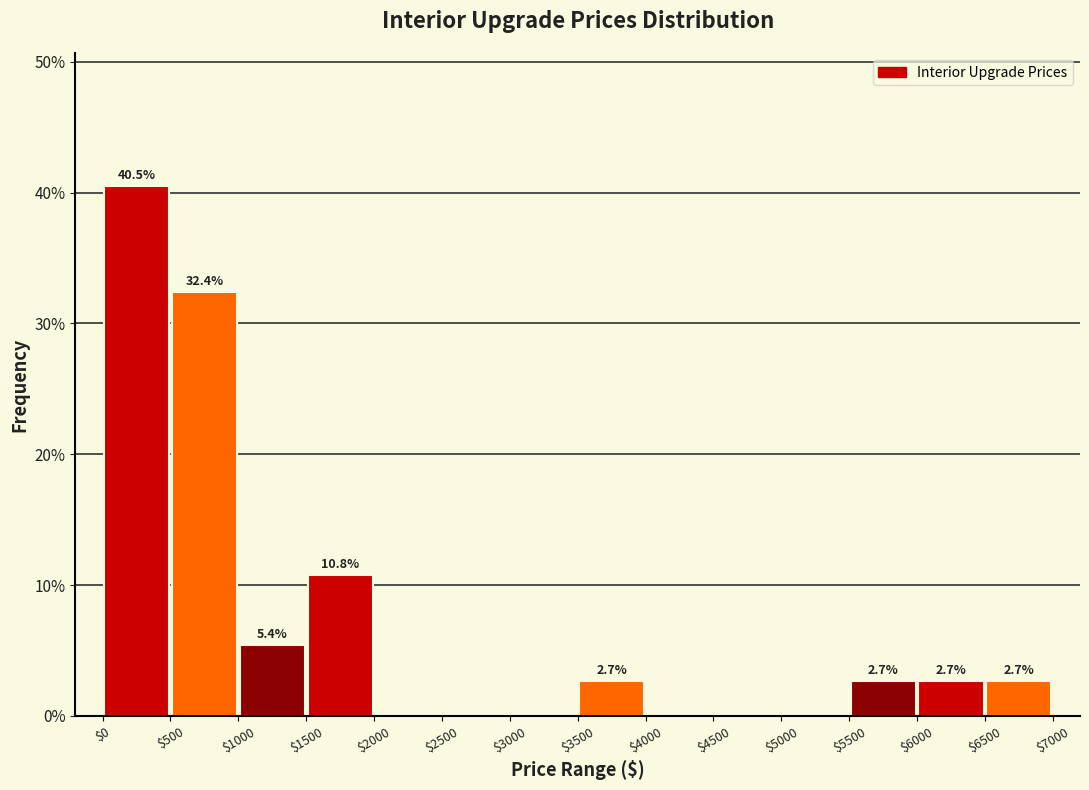

Which range on the x-axis has the tallest bar?

$0 to $500